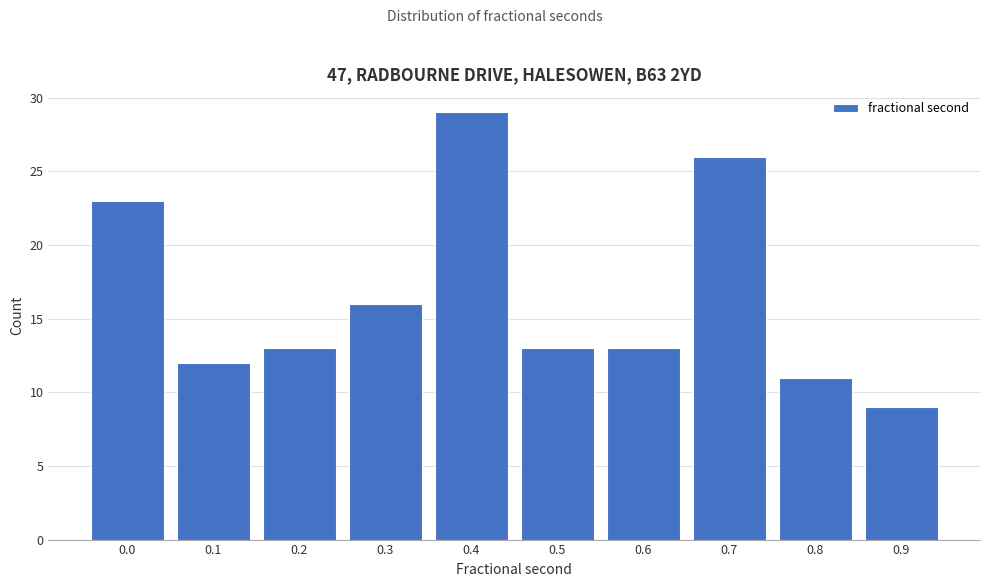

Reading left to right, transcribe all the data shown in this chart.

0.0=23	0.1=12	0.2=13	0.3=16	0.4=29	0.5=13	0.6=13	0.7=26	0.8=11	0.9=9